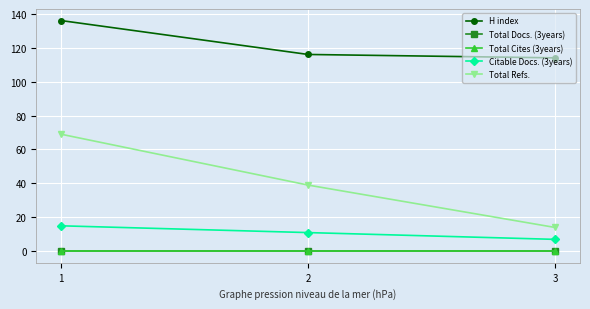

What is the difference between the maximum and minimum values in the Citable Docs. (3years) series?

8